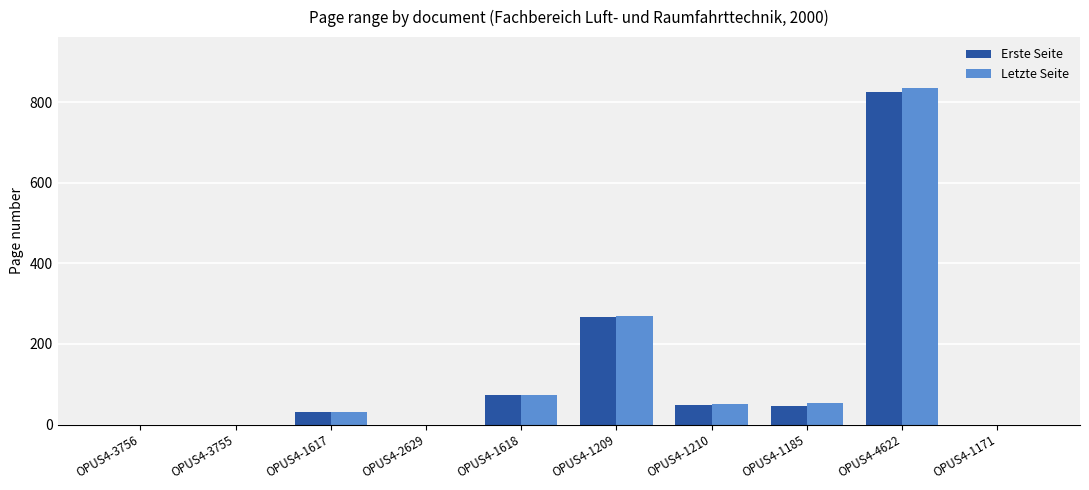

At which label does Letzte Seite reach its peak?

OPUS4-4622